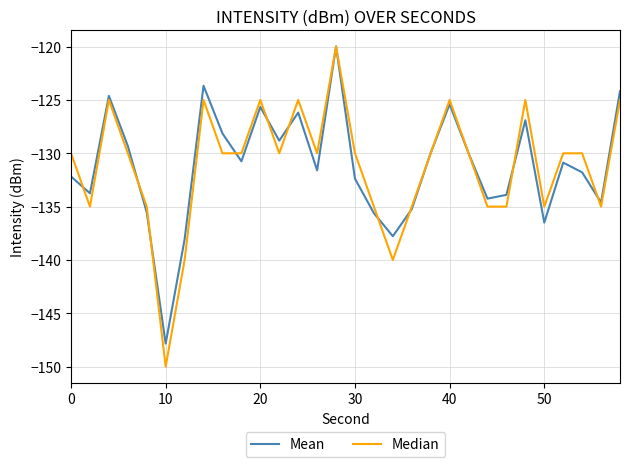

What is the highest value of the Median series?

-120.0